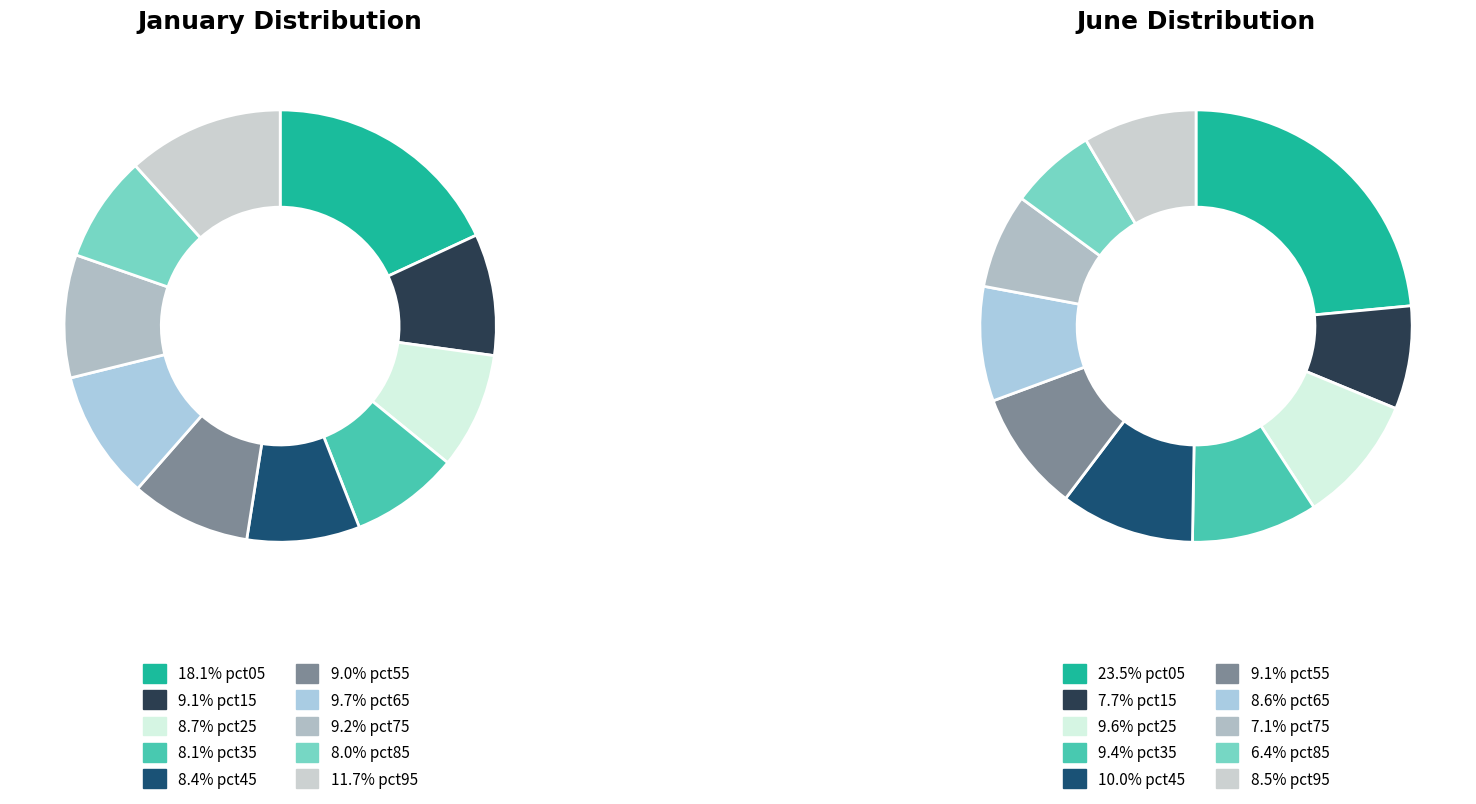

What is the smallest slice in the pie chart?

8